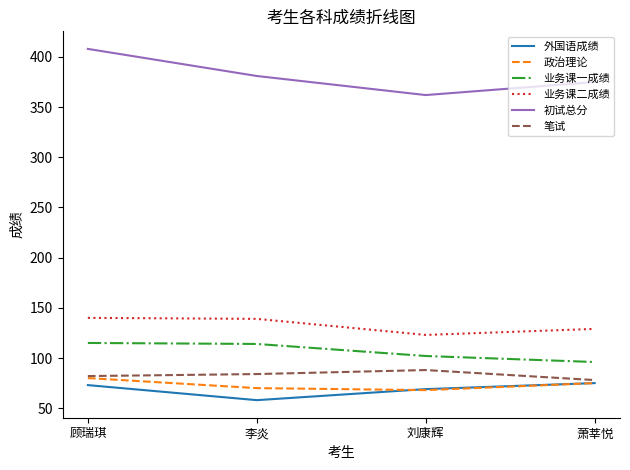

True or false: 初试总分 and 政治理论 cross at least once.

False